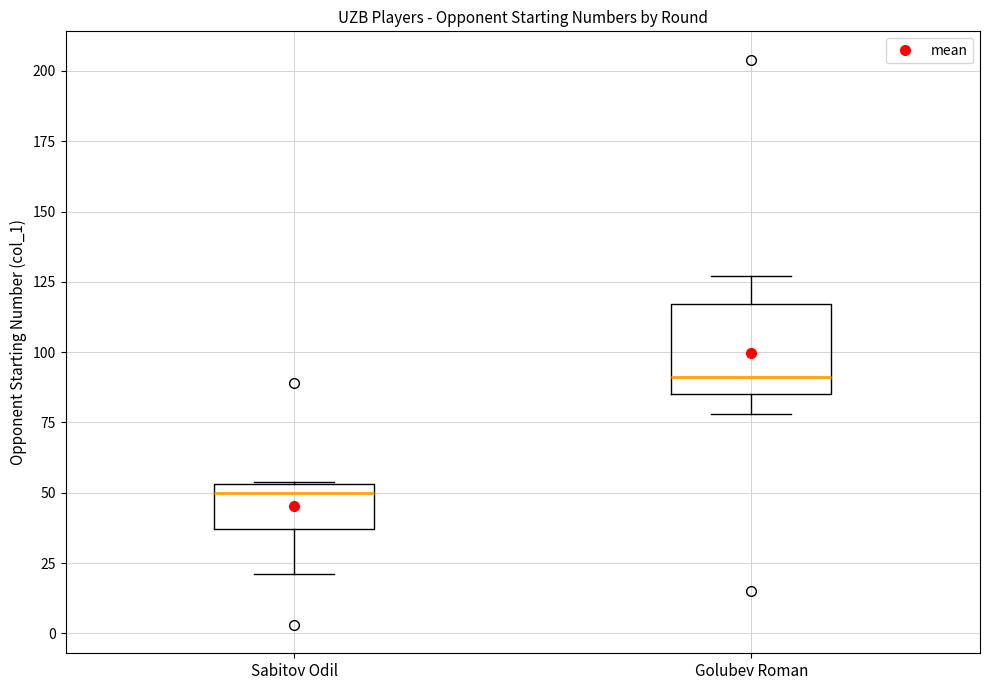

Which box is the tallest, from its lower edge to its upper edge?

Golubev Roman